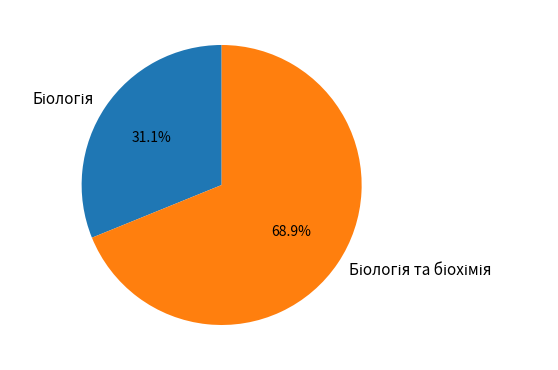

Does any single category account for the majority?

Yes